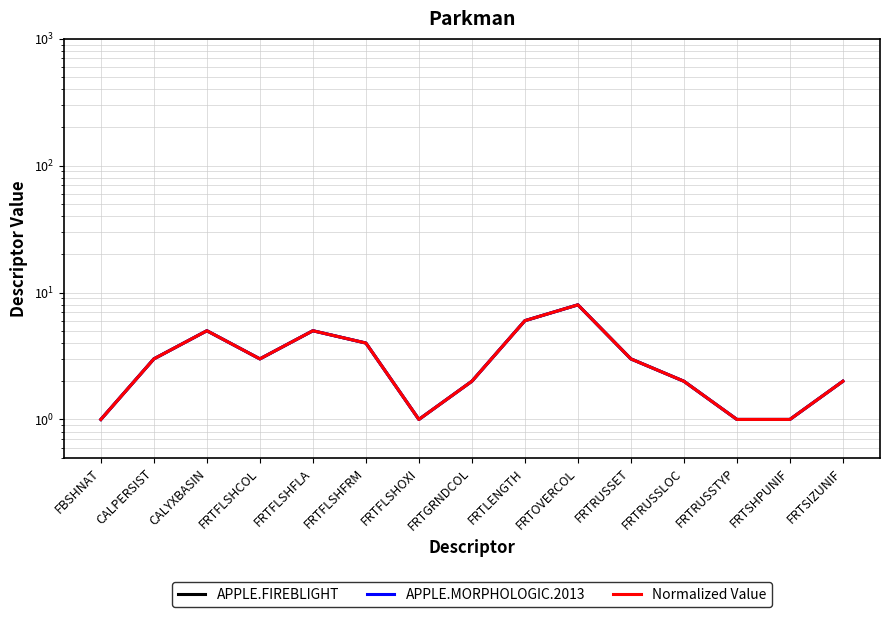

Which category has the highest value in the APPLE.FIREBLIGHT series?

FRTOVERCOL